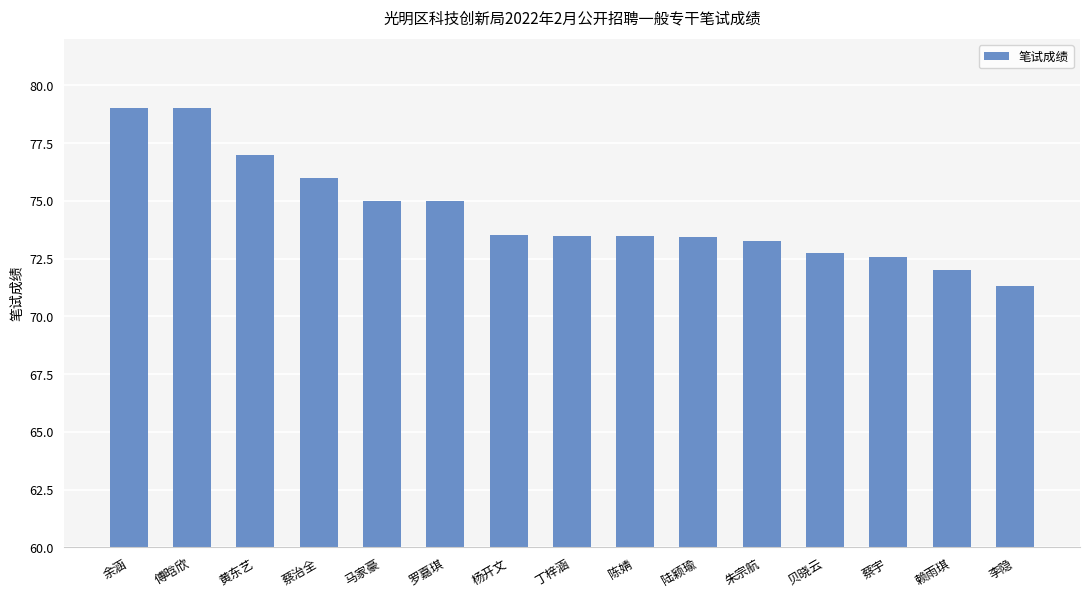

Which has a higher value, 丁梓涵 or 余涵?

余涵